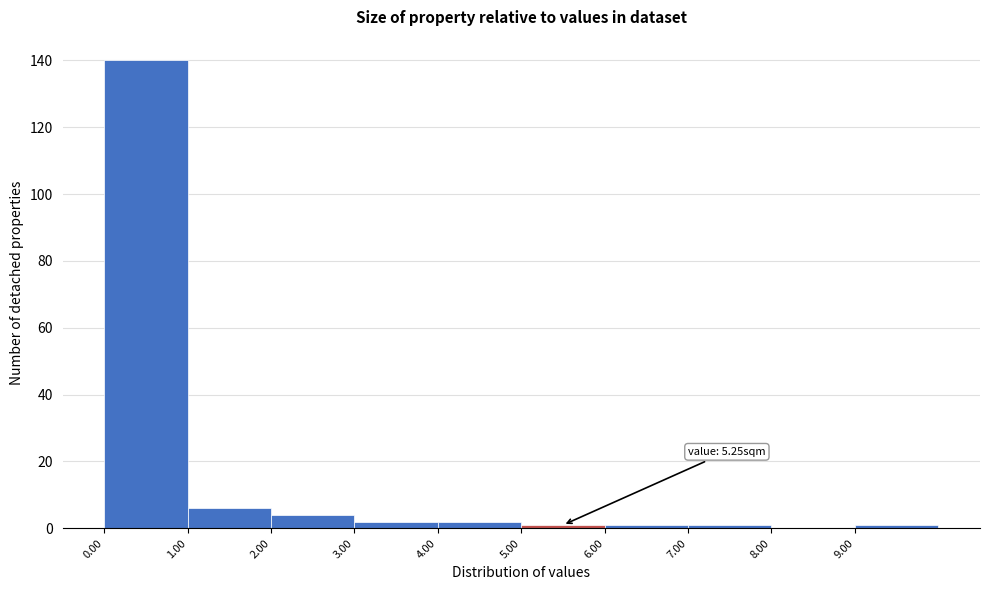

Which range on the x-axis has the tallest bar?

0 to 1